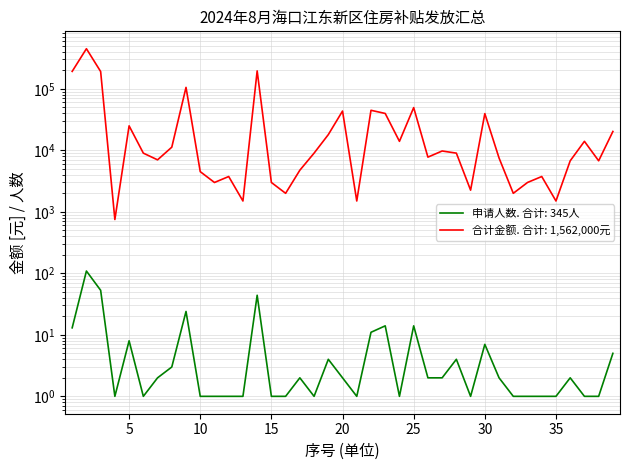

What is the difference between the highest and lowest values at 28?

8996